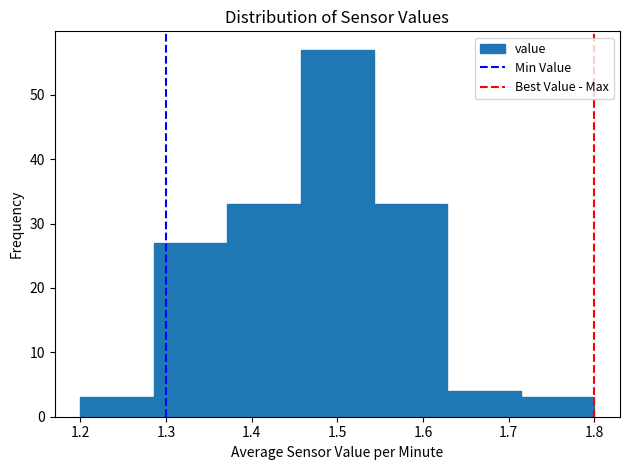

How tall is the bar that spans 1.54 to 1.63 on the x-axis? Neither the bar edges nor the heights are printed on the chart, so give them approximately, as read against the axes.

33